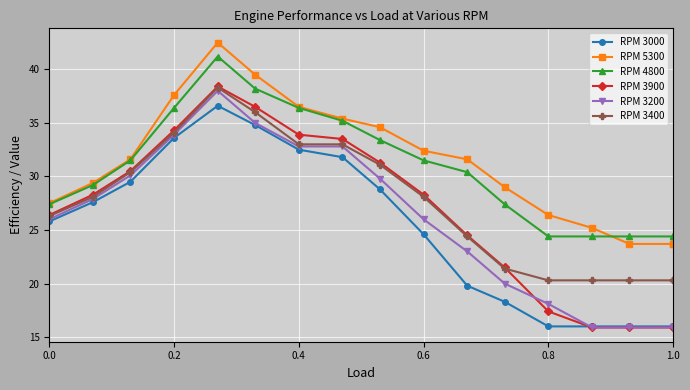

How many values in the RPM 3900 series exceed 28?

9